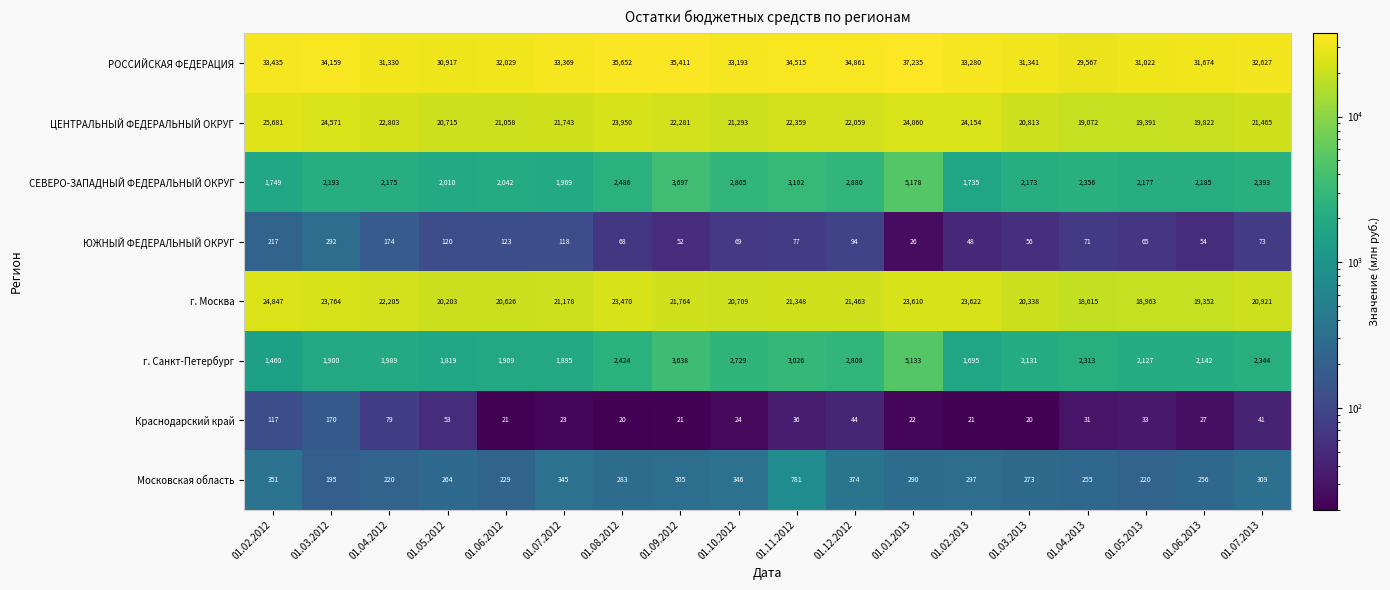

At which label does Московская область first exceed 290?

01.02.2012